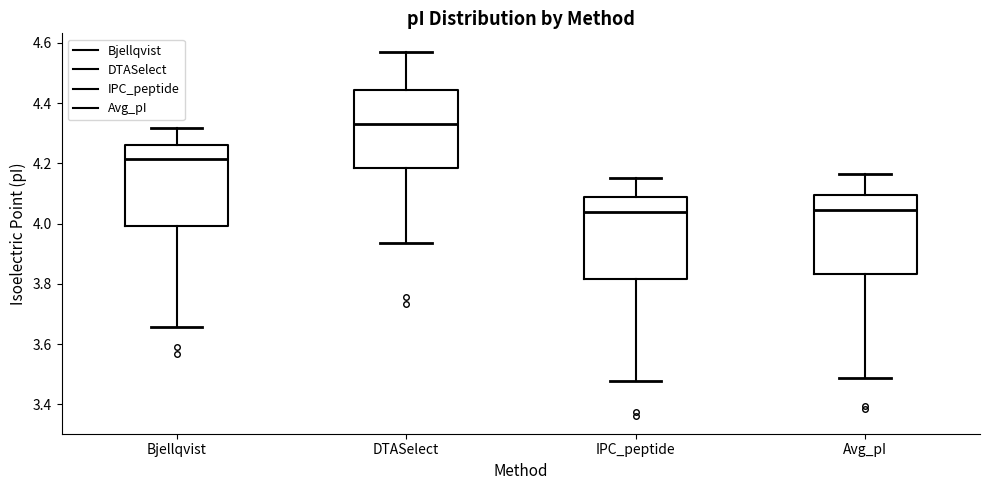

Where does the median line of the box for DTASelect sit on the y-axis? The values are not printed on the chart, so give them approximately, as read against the axis.

4.32